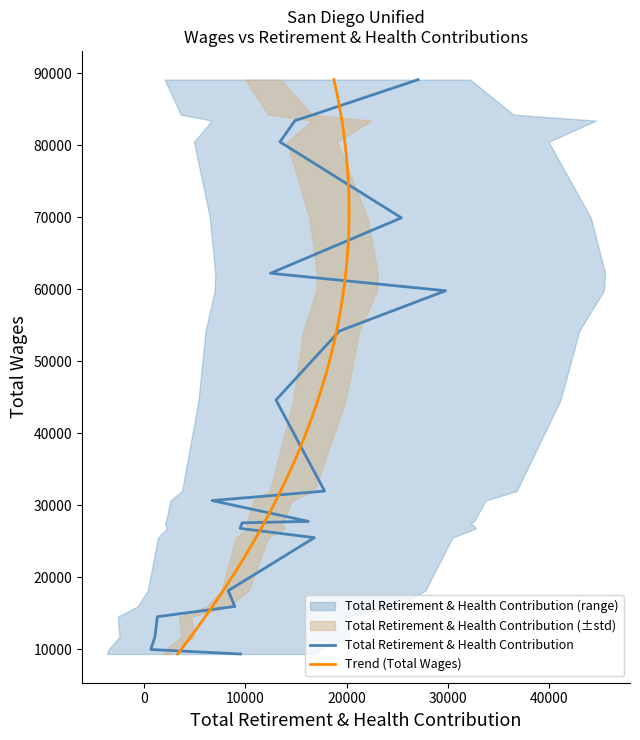

Where is Total Retirement & Health Contribution nearest to the value 15206?

83429